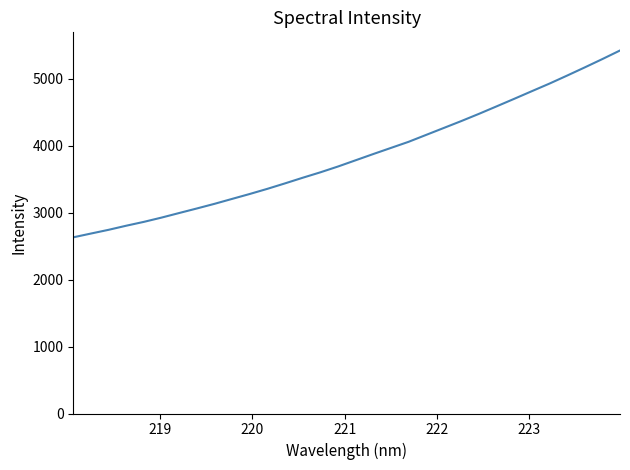

What is the greatest value displayed?

5425.8